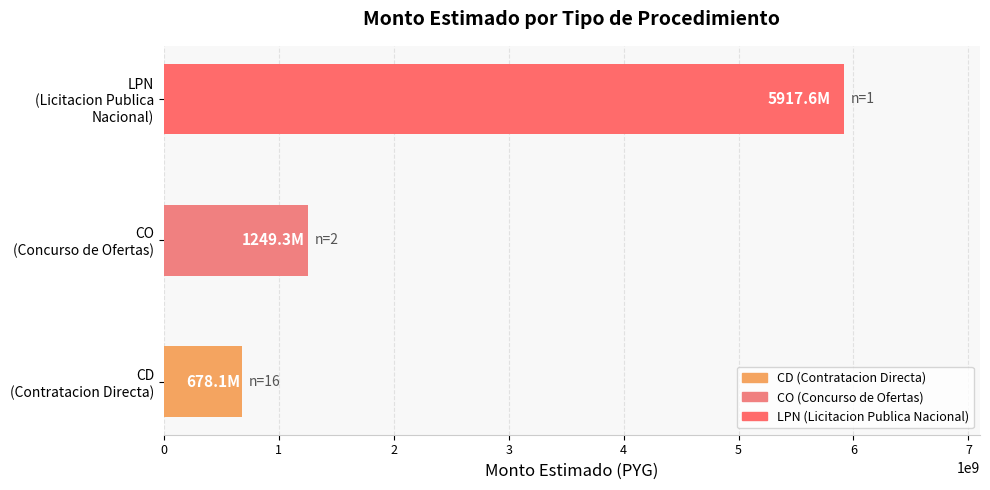

What is the maximum value shown in the chart?

5917621475